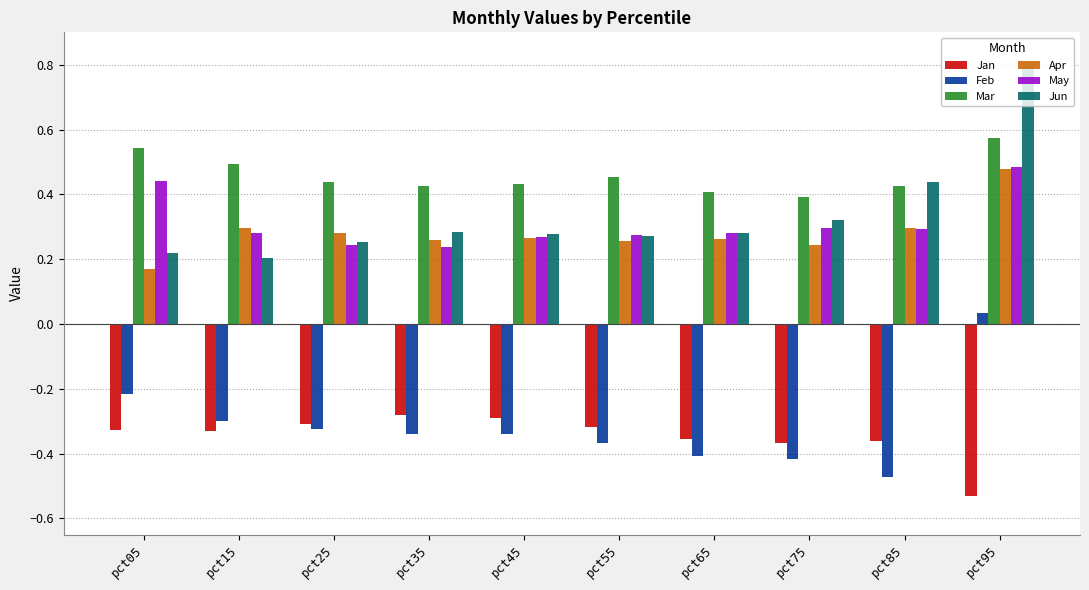

The Jan series shows -0.3 at pct15. True or false?

True